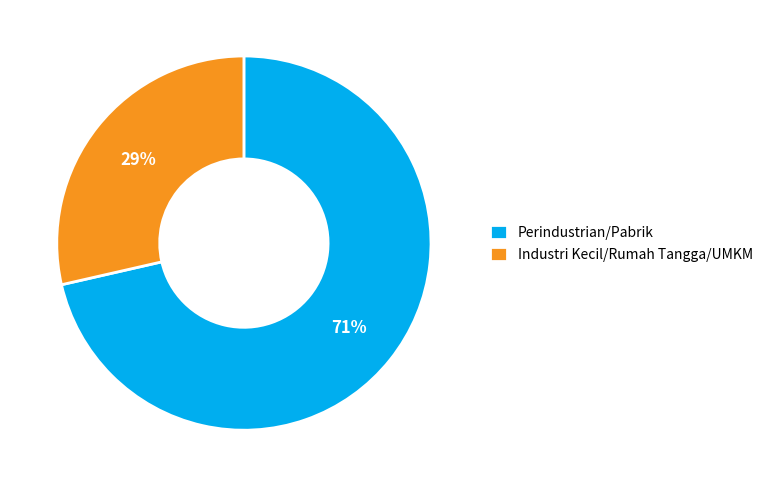

Count the number of slices in the pie.

2